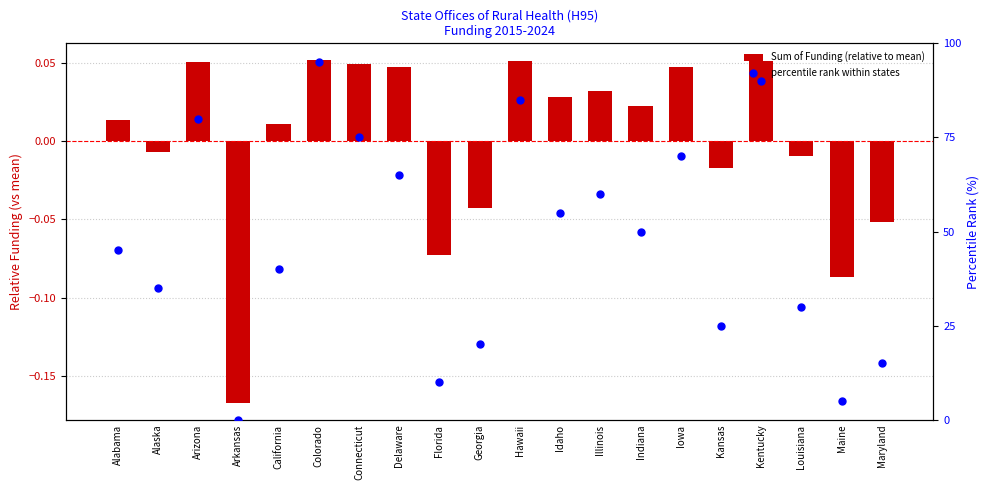

Is the value of percentile rank within states at Kansas greater than the value of Sum of Funding (relative to mean) at Connecticut?

Yes